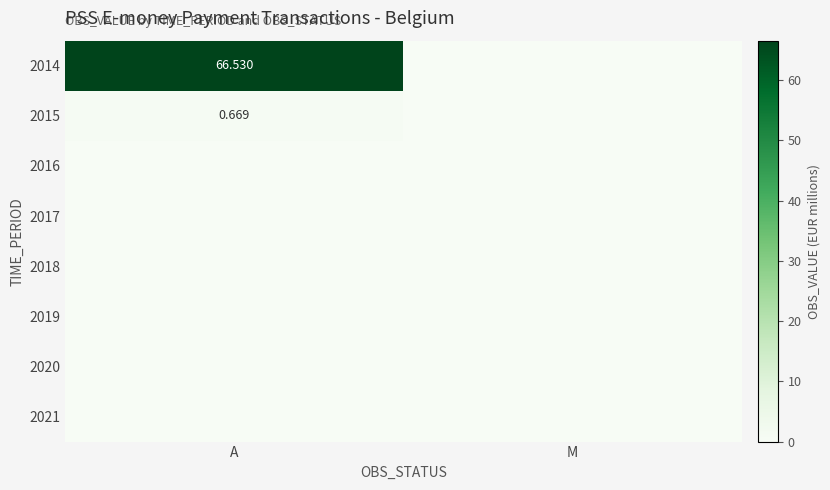

How many positive values does the 2015 series have?

1